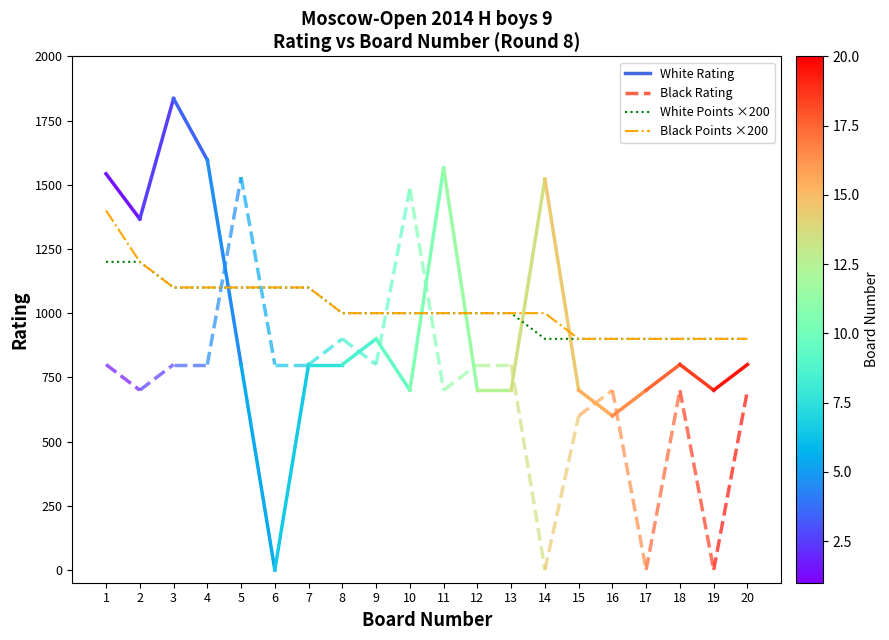

Reading left to right, transcribe all the data shown in this chart.

White Points ×200: 1200	1200	1100	1100	1100	1100	1100	1000	1000	1000	1000	1000	1000	900	900	900	900	900	900	900
Black Points ×200: 1400	1200	1100	1100	1100	1100	1100	1000	1000	1000	1000	1000	1000	1000	900	900	900	900	900	900